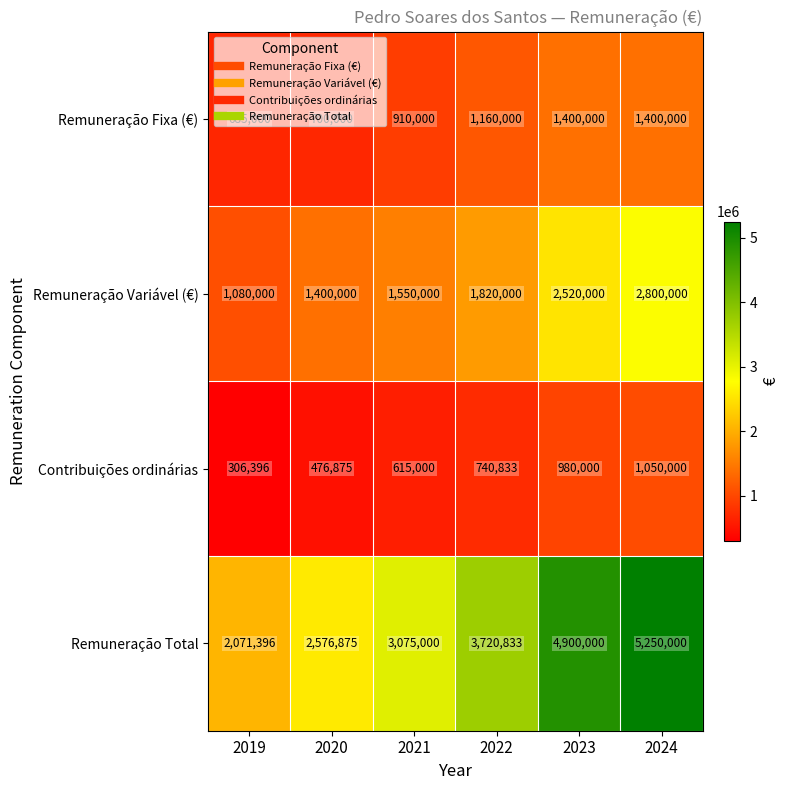

What is the total value across all series at 2022?

7441666